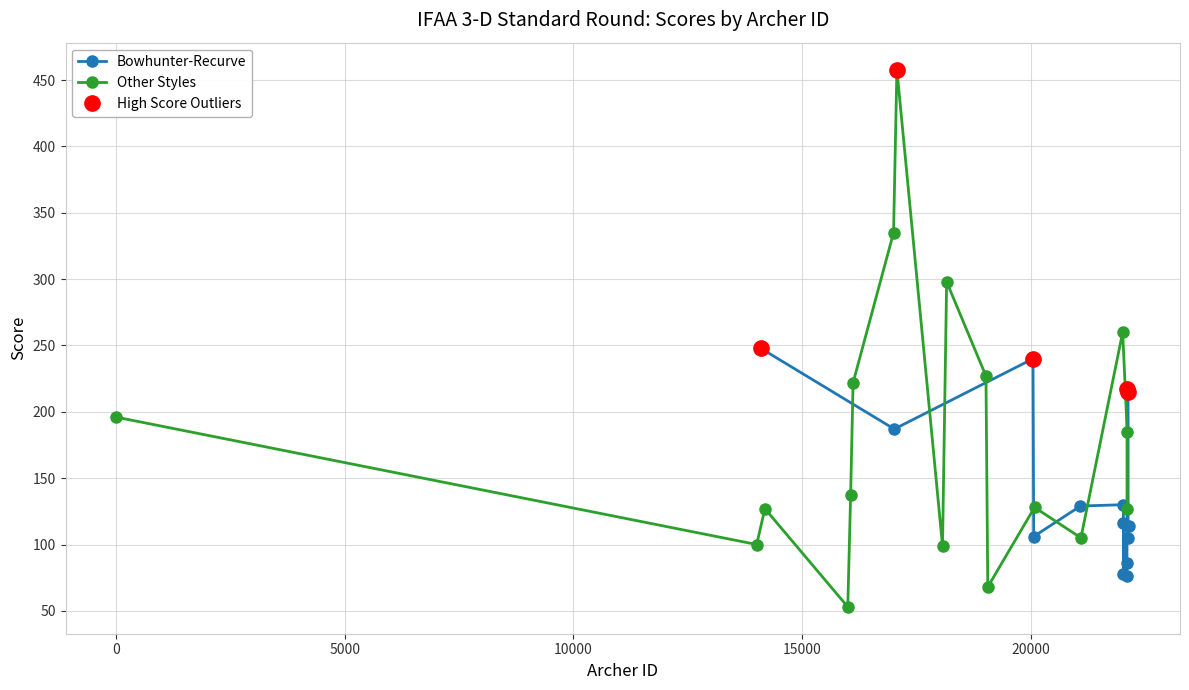

Rank the series by their maximum value, from lowest to highest.

Bowhunter-Recurve, Other Styles